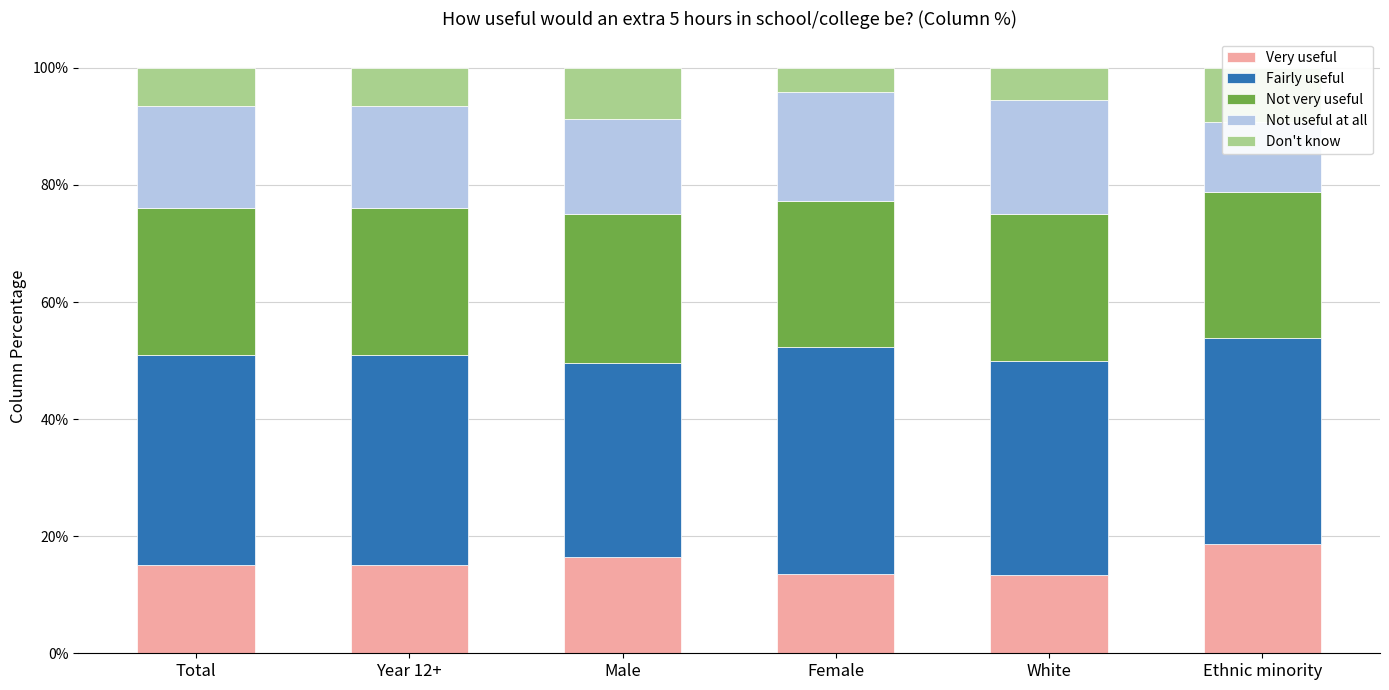

What position from the left is Year 12+?

2